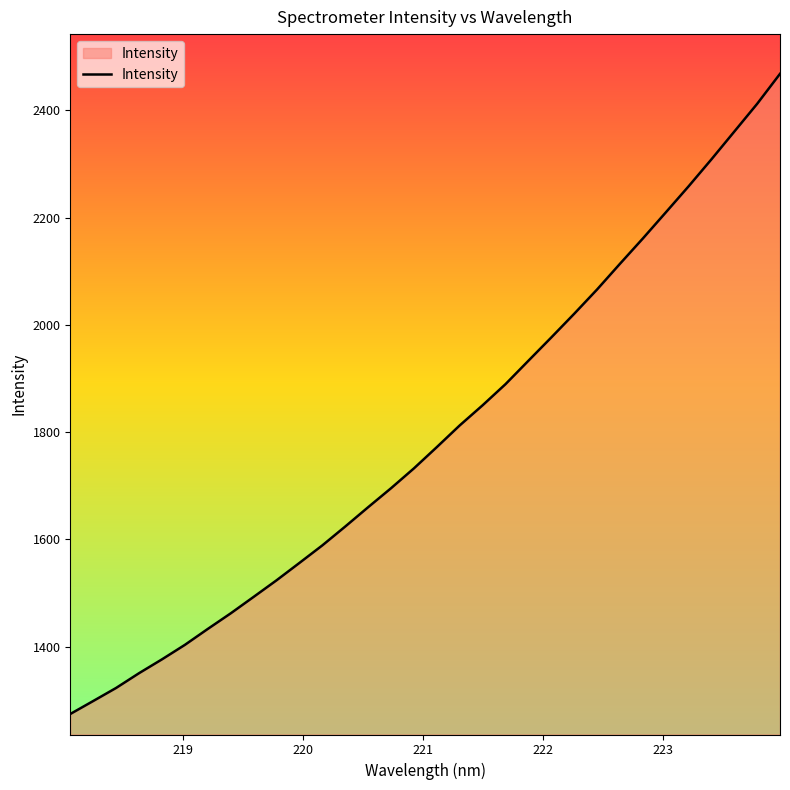

How many lines are shown in the chart?

1